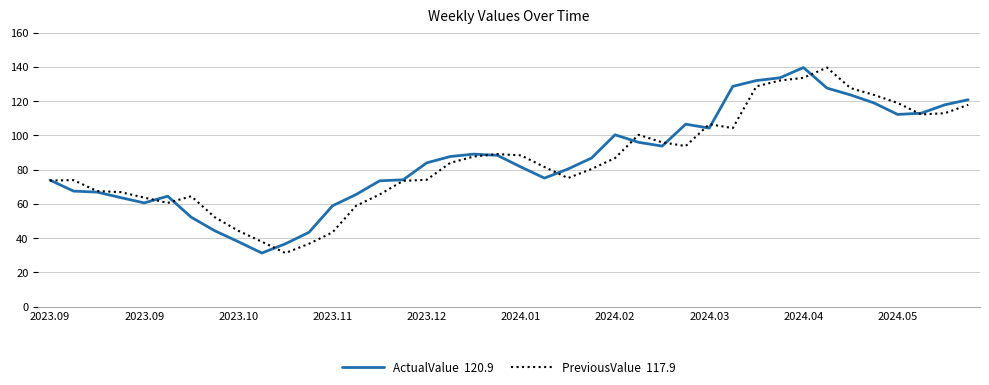

What is the smallest value displayed?

31.3